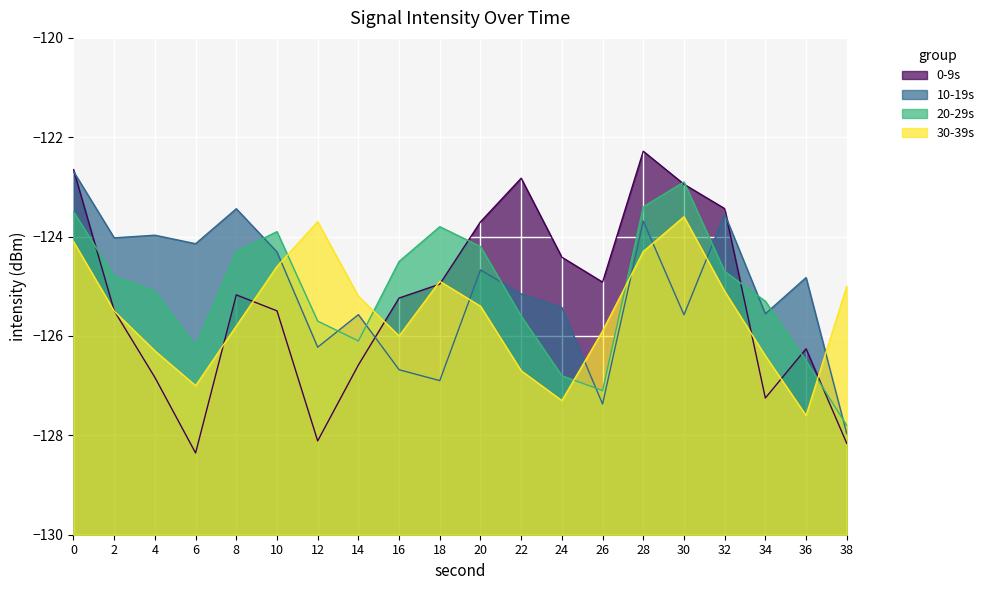

What is the difference between the 30-39s values at 14 and 32?

0.1